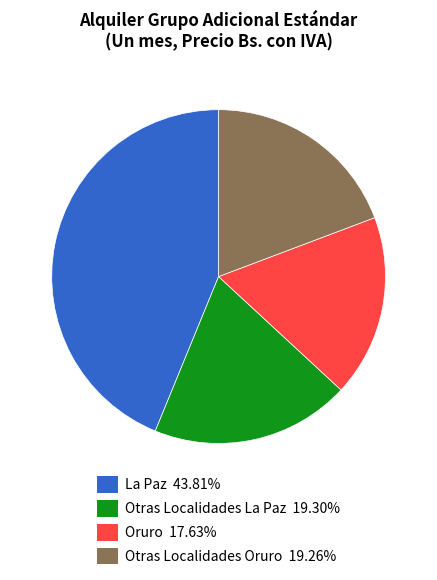

Is Oruro the majority of the pie?

No